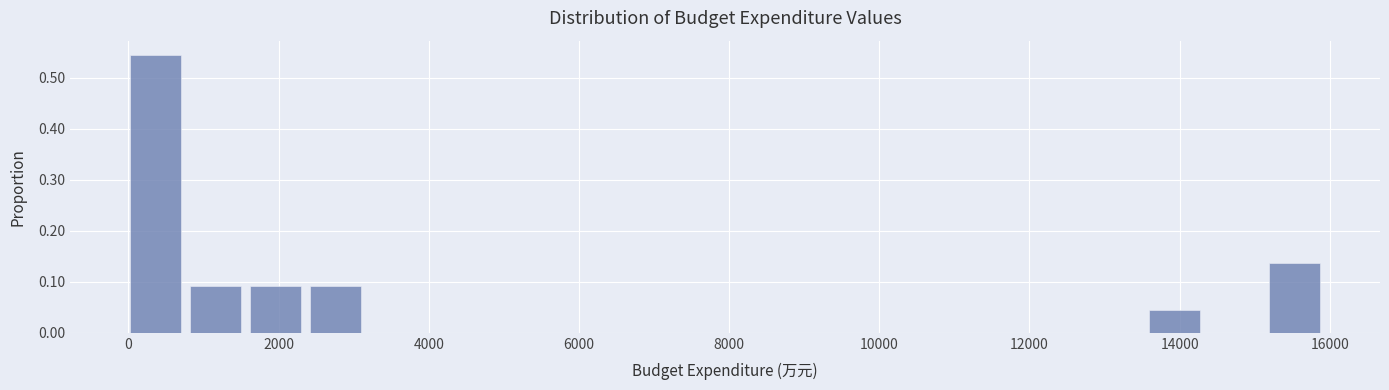

Around what value on the x-axis is the tallest bar? Give the approximate position of its centre, as read against the axis.

400